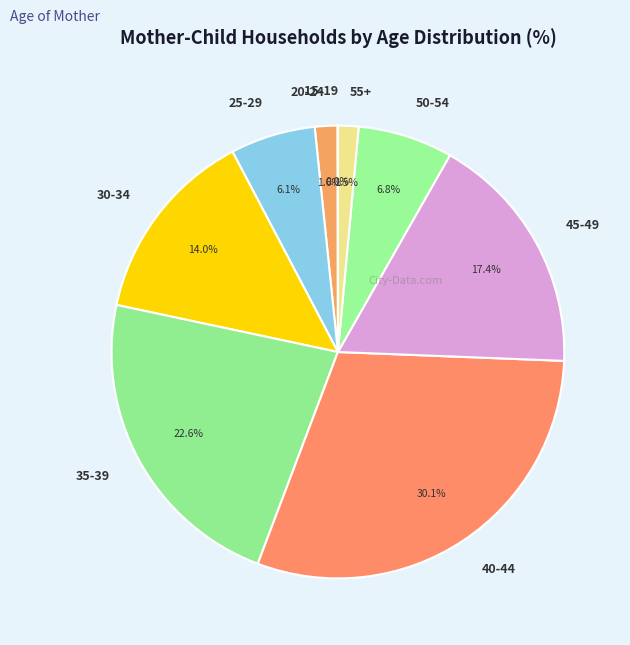

To the nearest percent, what is the average slice percentage?

11%